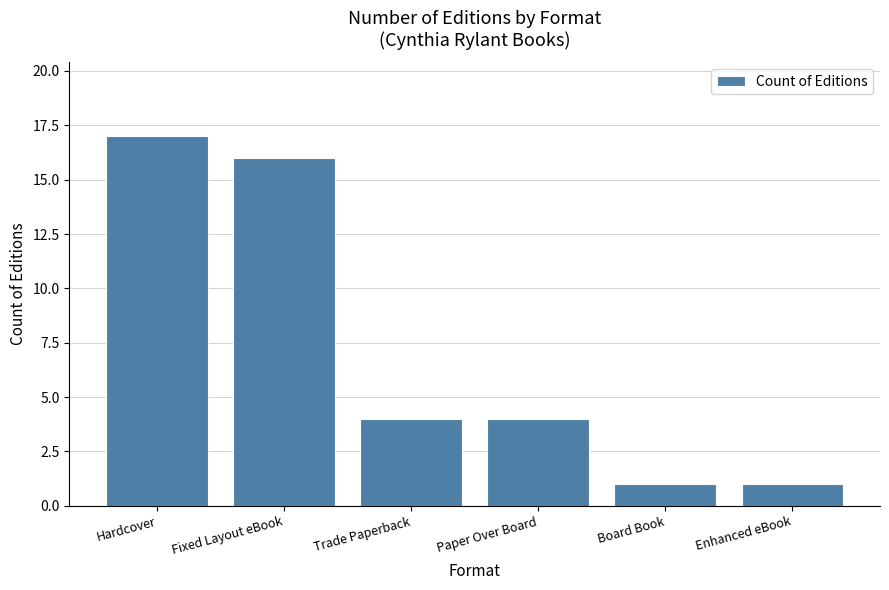

What is the difference between the second highest and second lowest values?

15